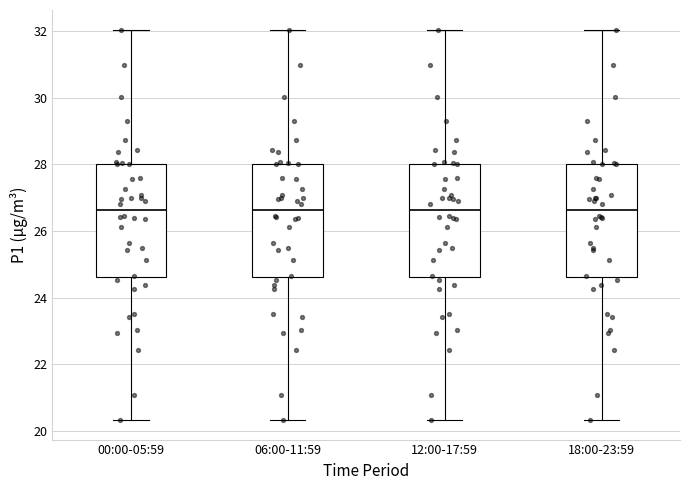

Where does the median line of the box for 12:00-17:59 sit on the y-axis? The values are not printed on the chart, so give them approximately, as read against the axis.

26.6